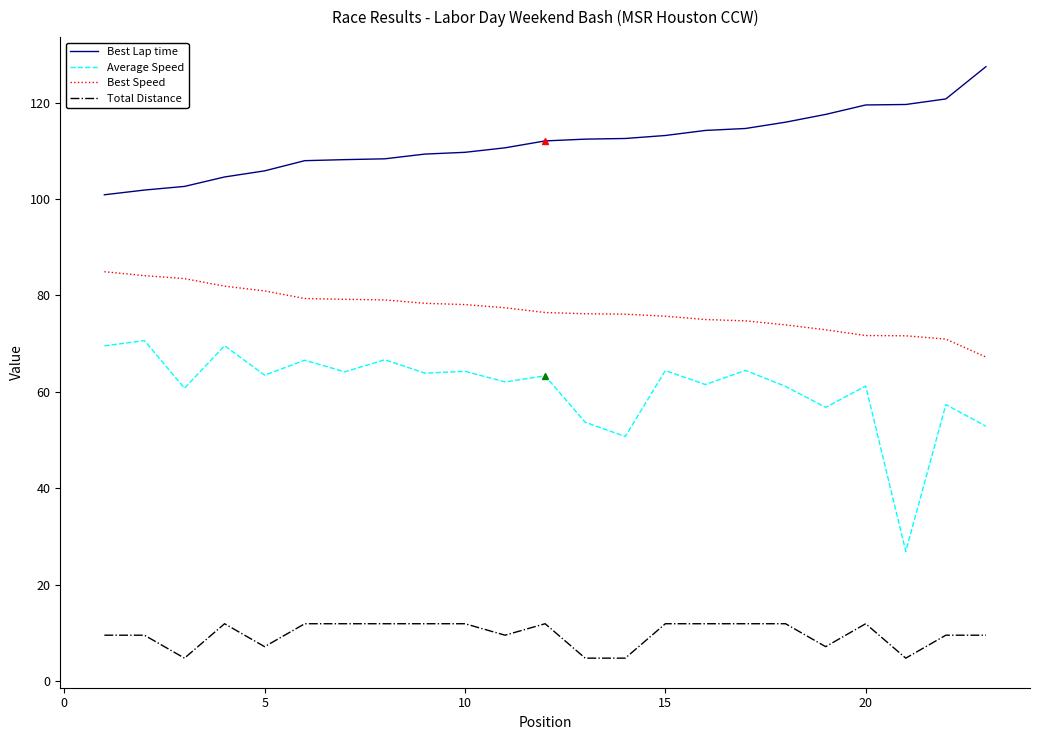

How many lines are shown in the chart?

4